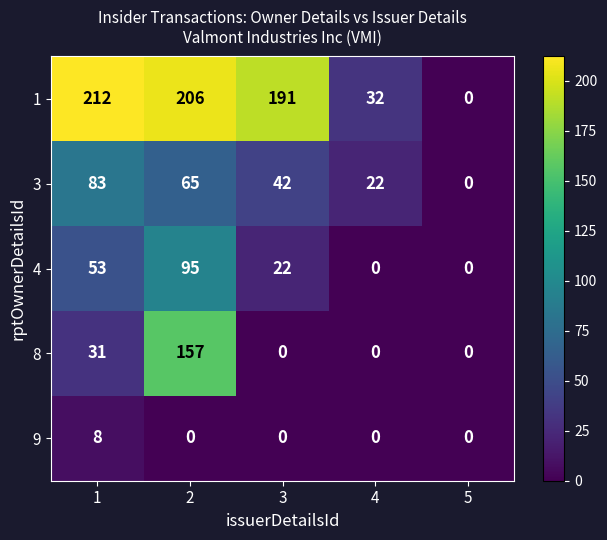

The value of 1 at 4 is 32. True or false?

True